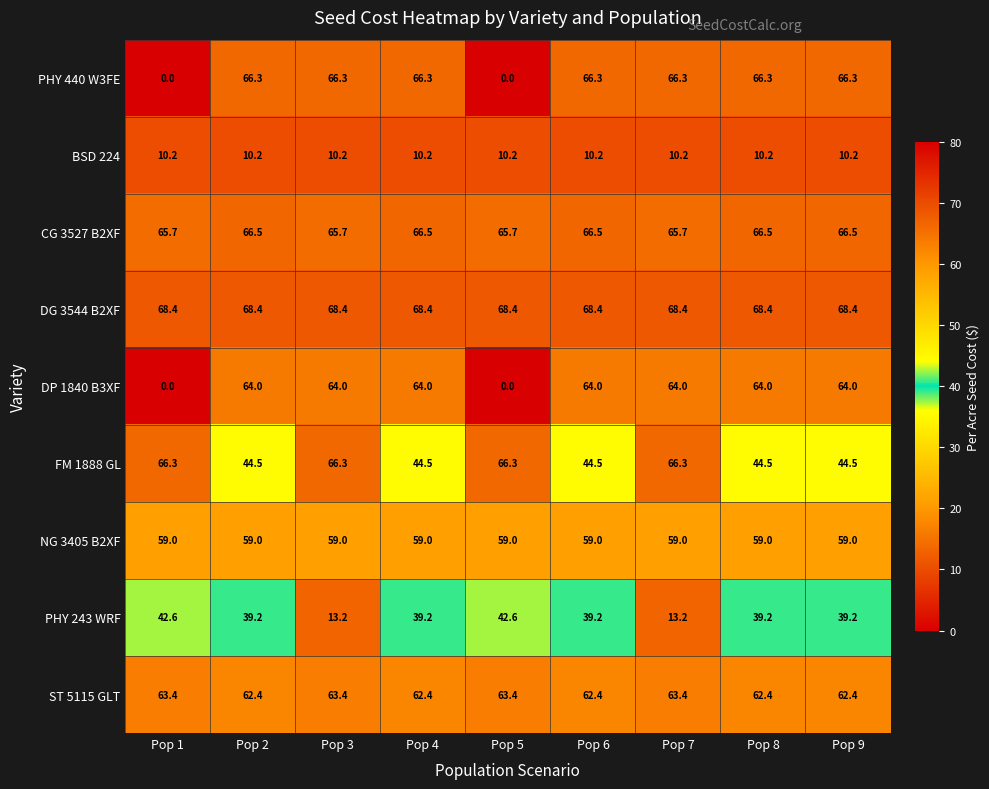

The NG 3405 B2XF series shows 98.3 at Pop 4. True or false?

False